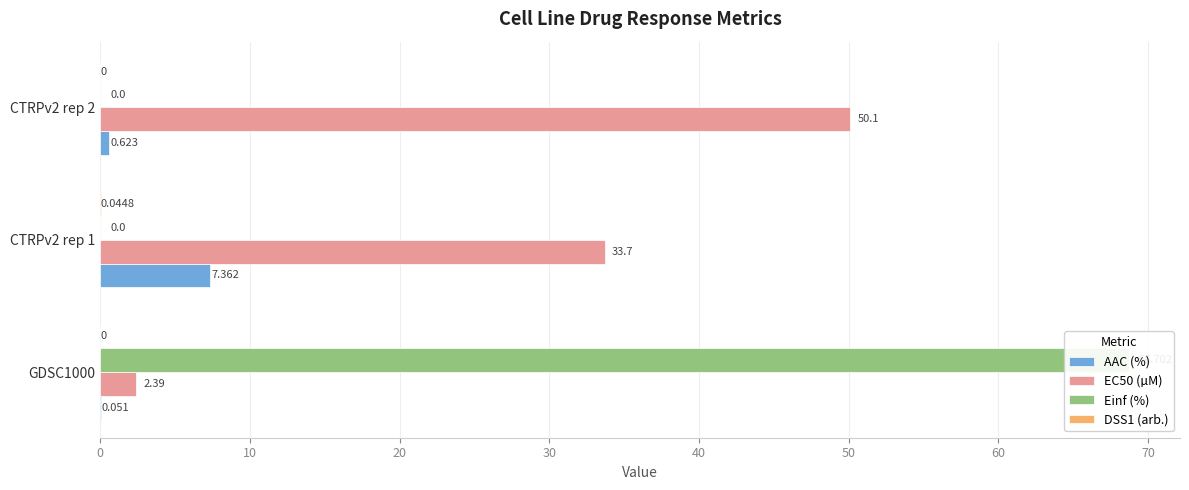

What is the sum of all EC50 (µM) values?

86.2